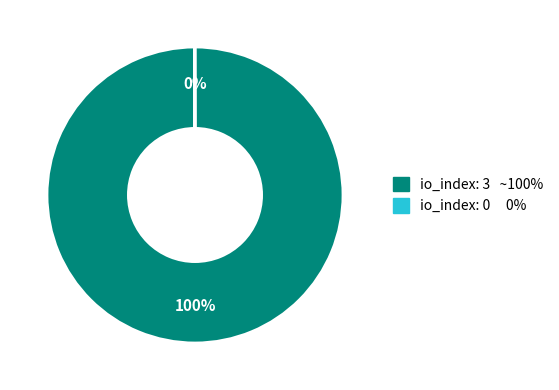

To the nearest percent, what is the difference between the largest and smallest slice percentages?

100%